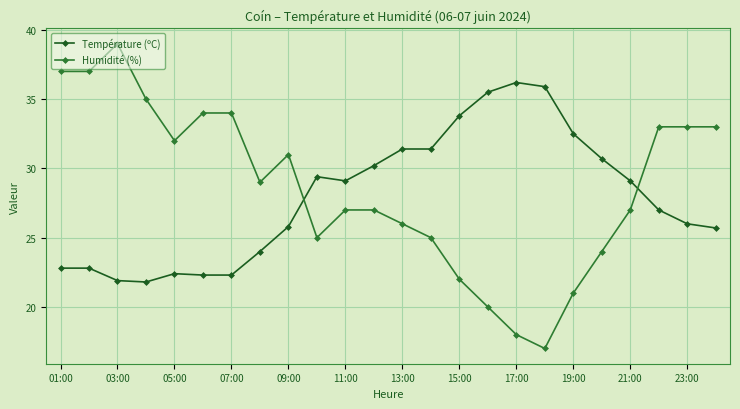

How many lines are shown in the chart?

2